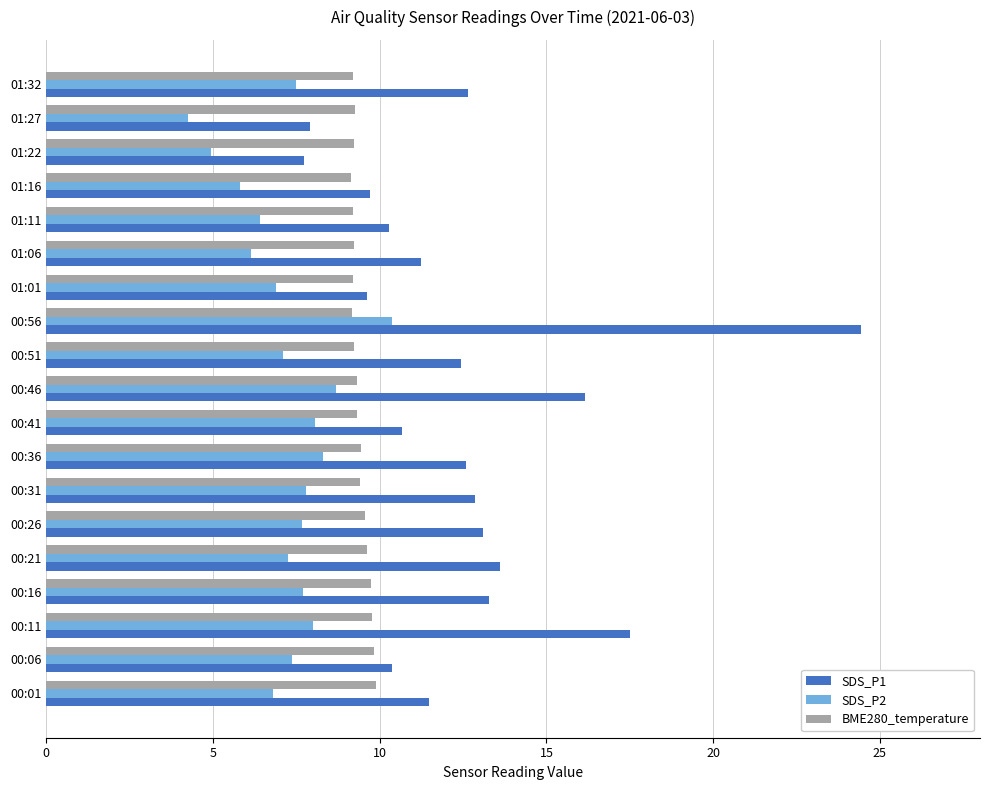

List the series in order of their overall mean, highest first.

SDS_P1, BME280_temperature, SDS_P2